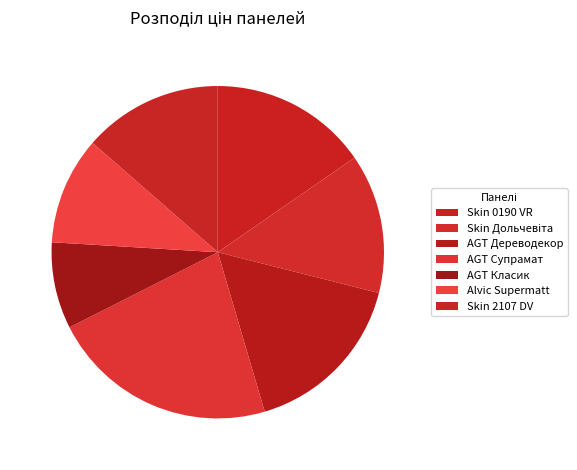

How many slices are in this pie chart?

7